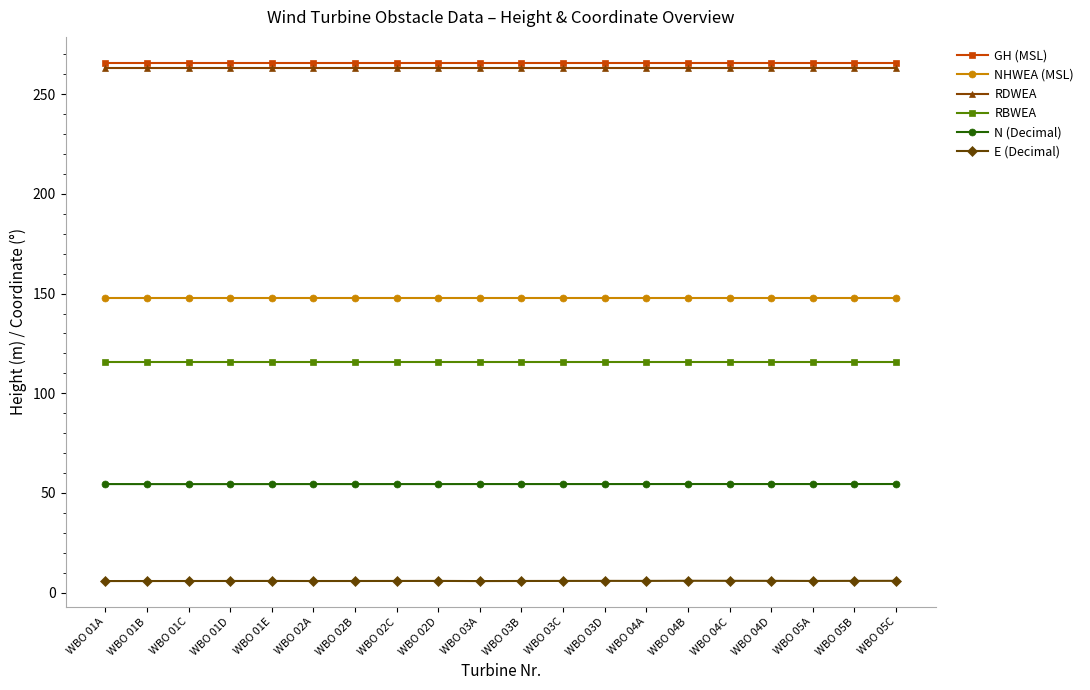

At how many categories does at least one series exceed 176?

20